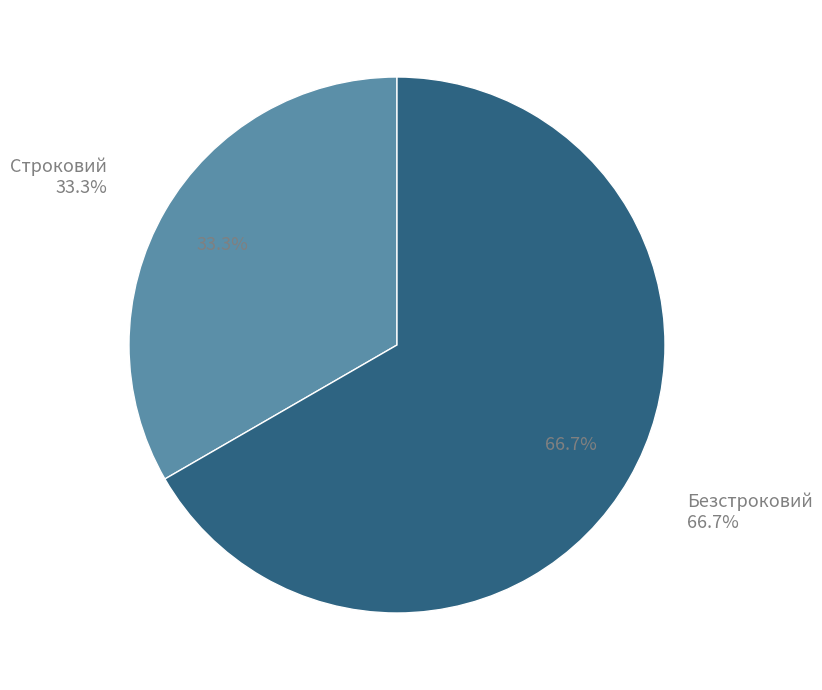

Rank the categories by value from lowest to highest.

Строковий, Безстроковий